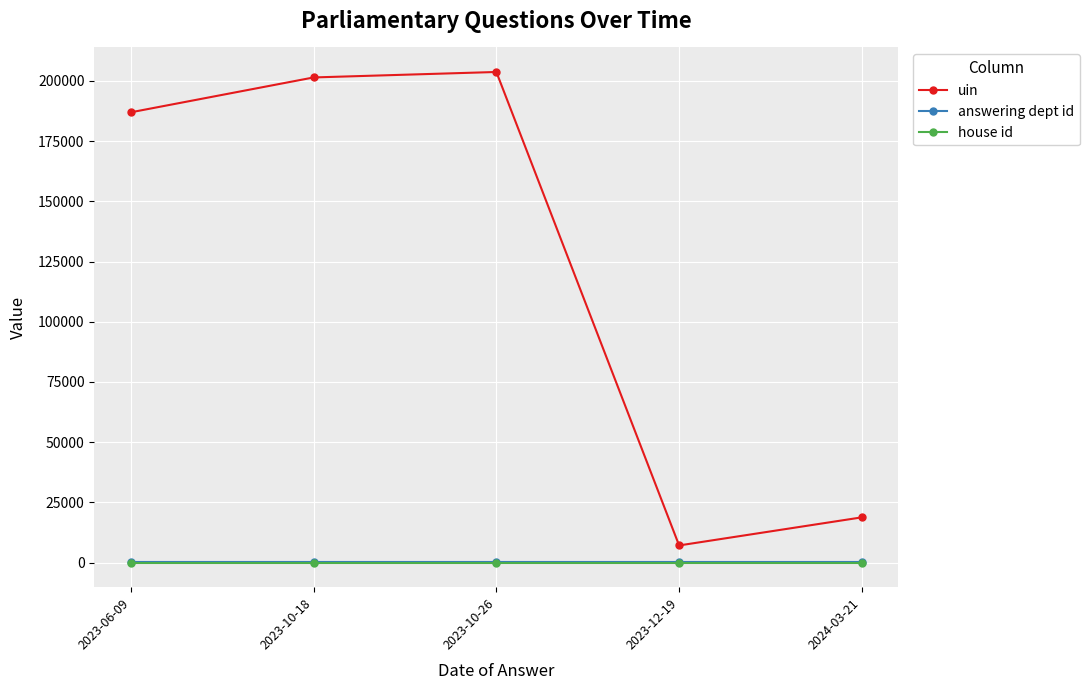

What is the smallest value displayed?

1.0